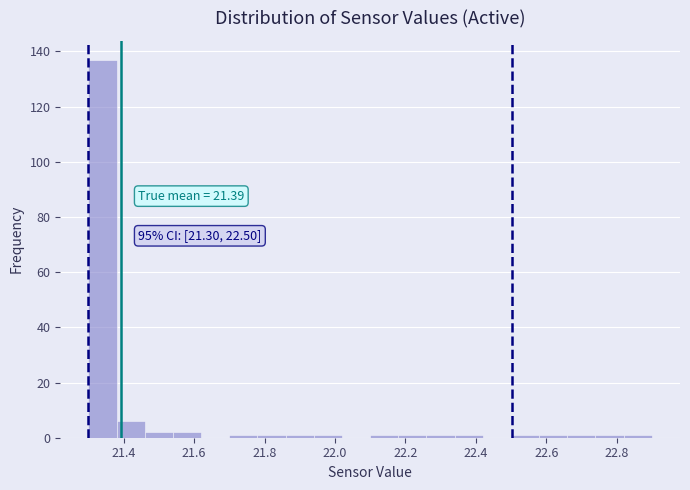

Over which range of the x-axis is the bar tallest?

21.30 to 21.38